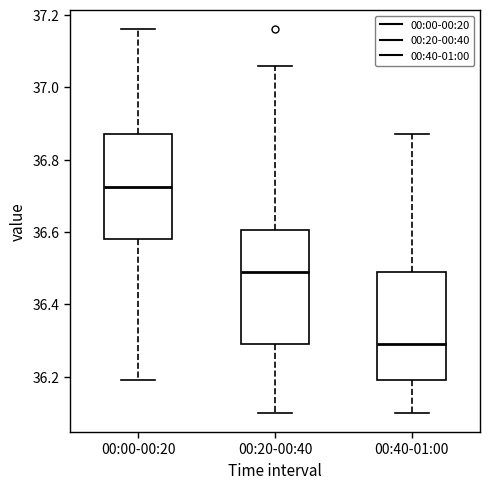

Which box has the lowest median line?

00:40-01:00